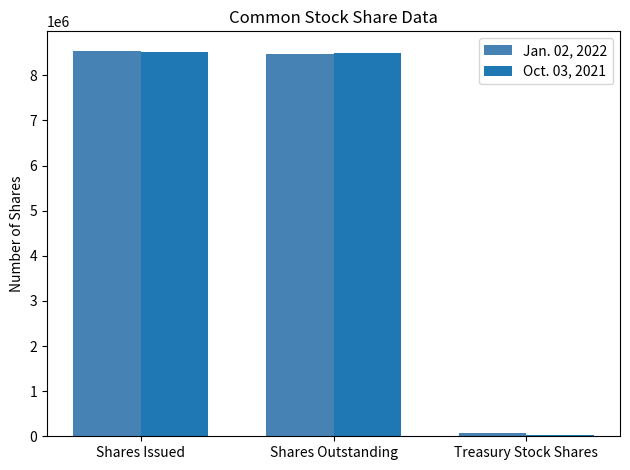

What are all the series names shown in the legend?

Jan. 02, 2022, Oct. 03, 2021